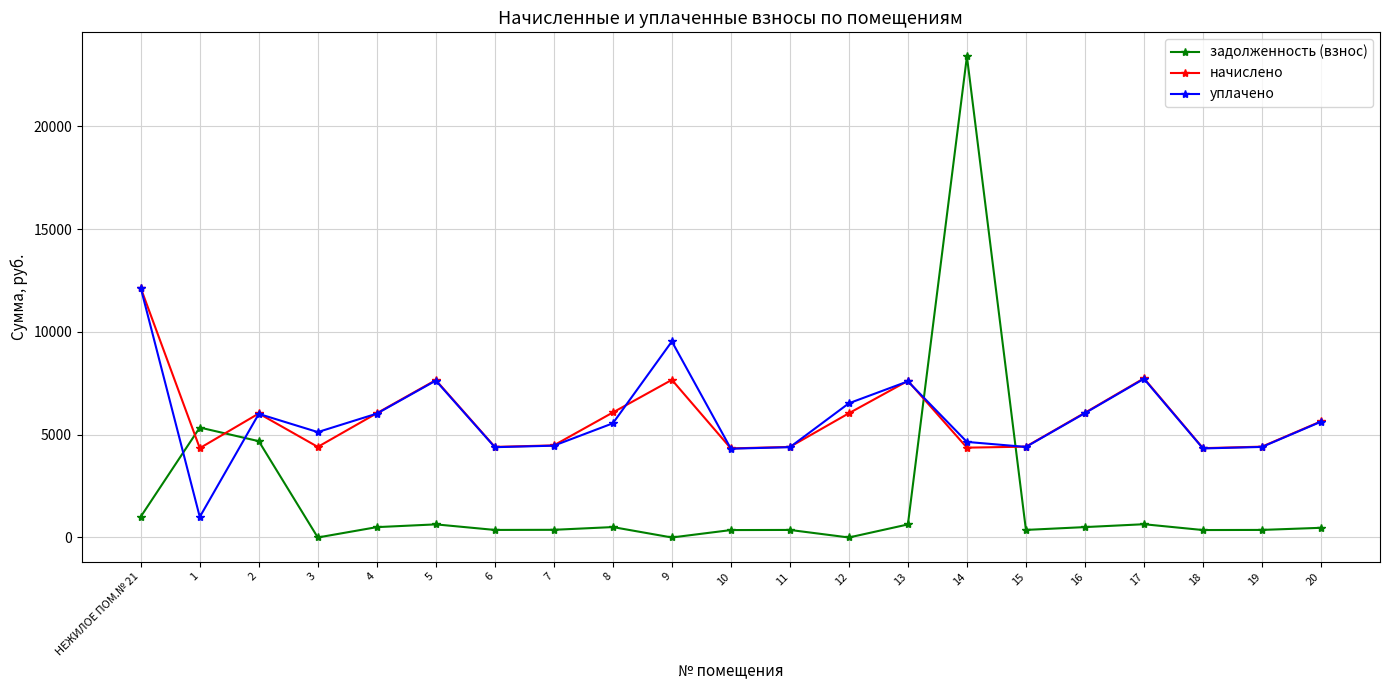

The value of начислено at 18 is 1016.5. True or false?

False